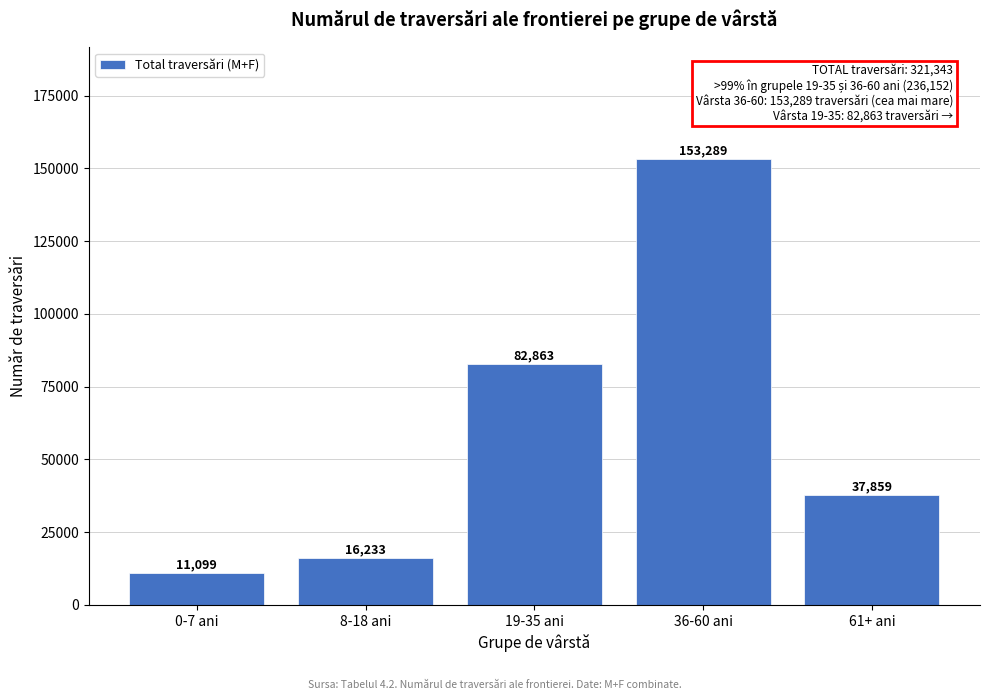

Reading right to left, list all the values displayed in this chart.

37859	153289	82863	16233	11099